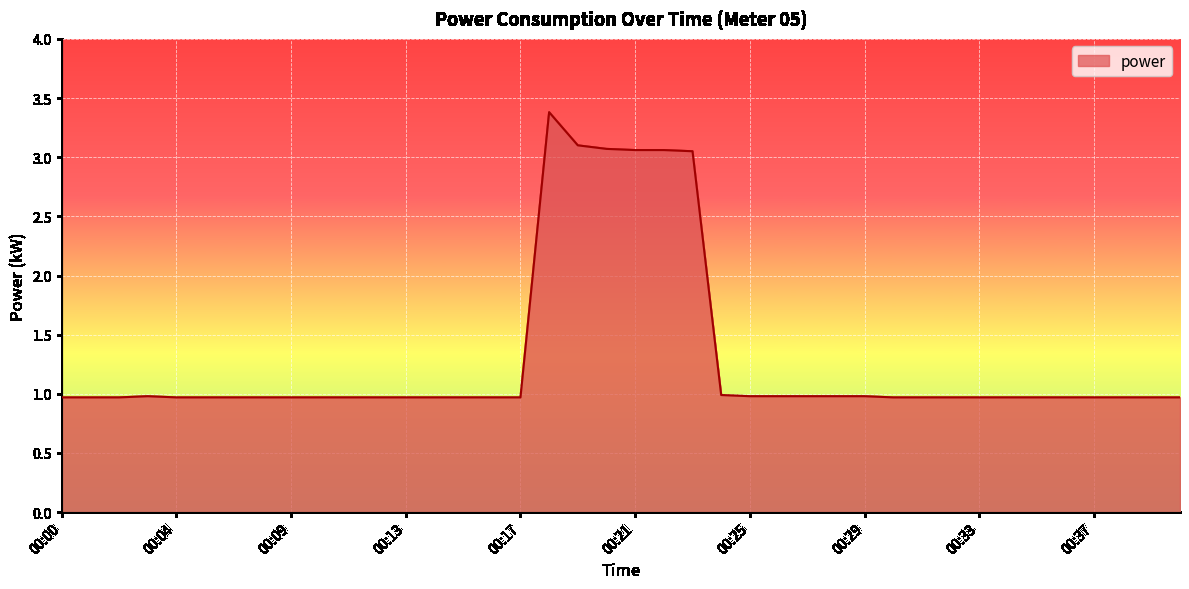

What is the difference between the maximum and minimum values?

2.4